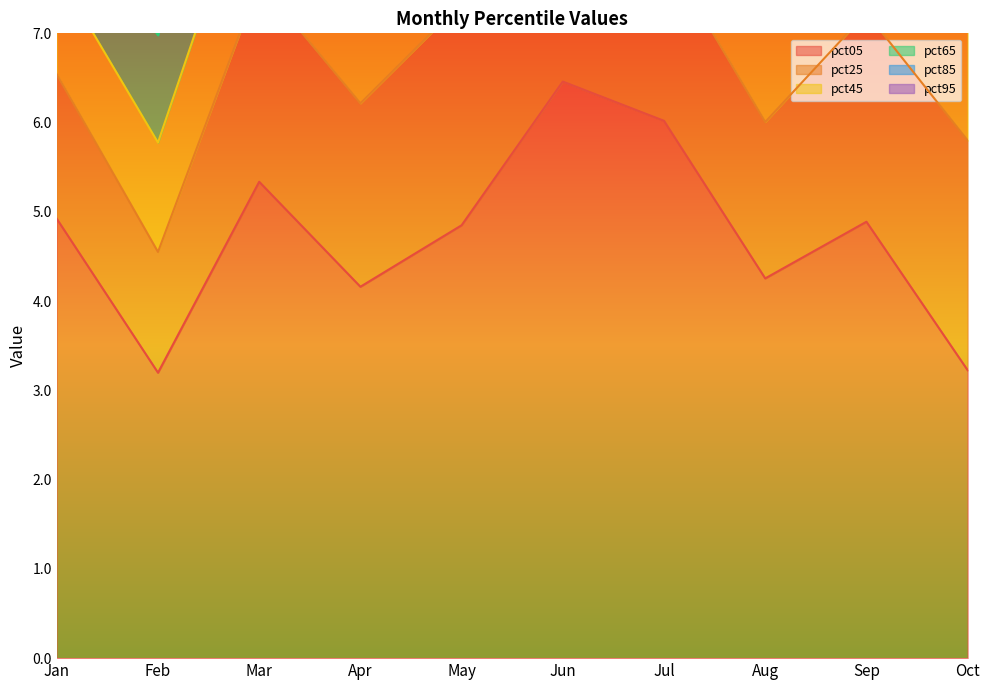

What is the lowest value of the pct95 series?

0.2